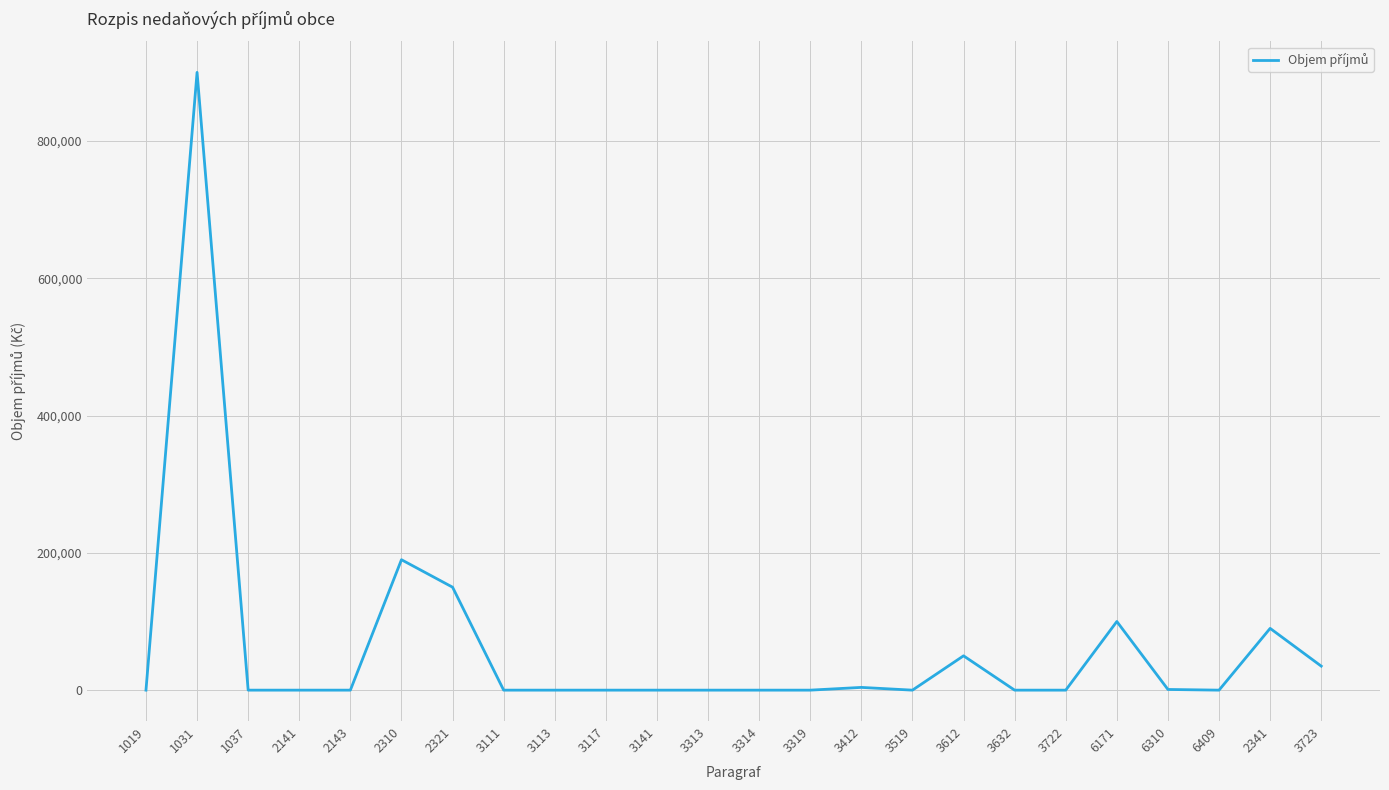

What is the maximum value shown in the chart?

900000